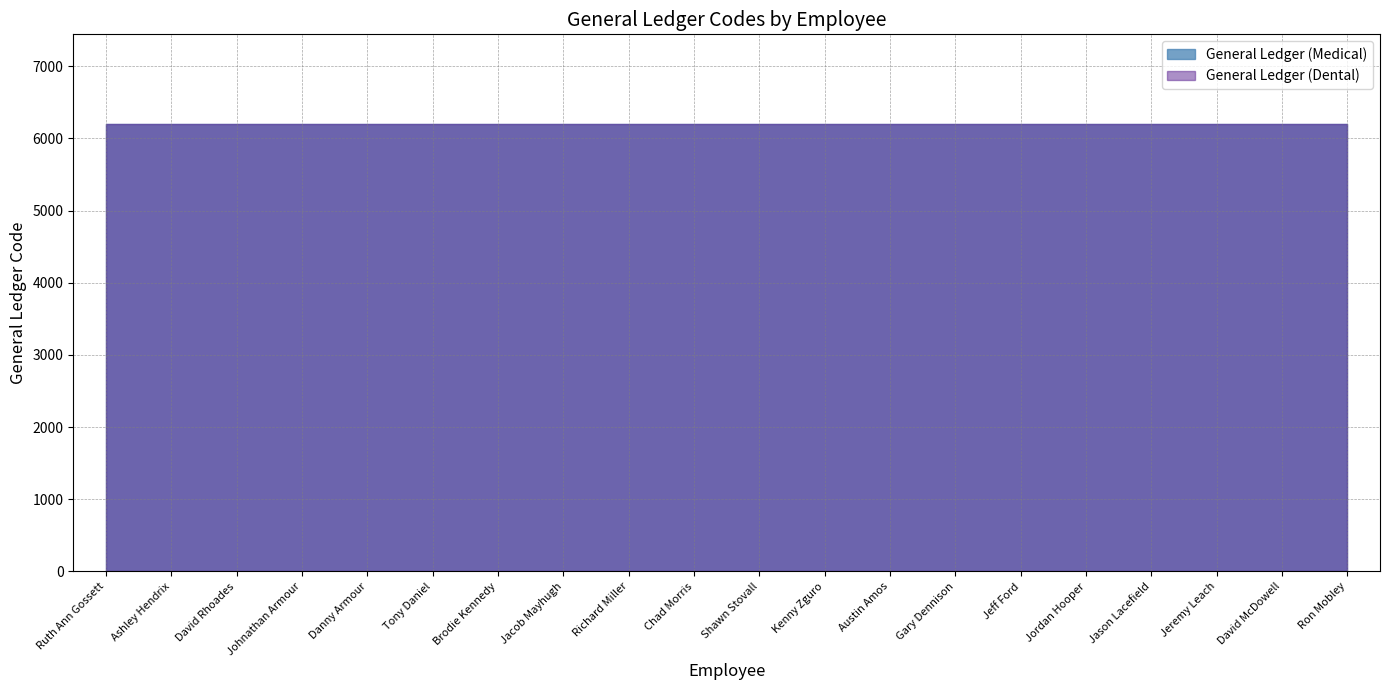

Is it true that General Ledger (Medical) equals 3364 at Tony Daniel?

False